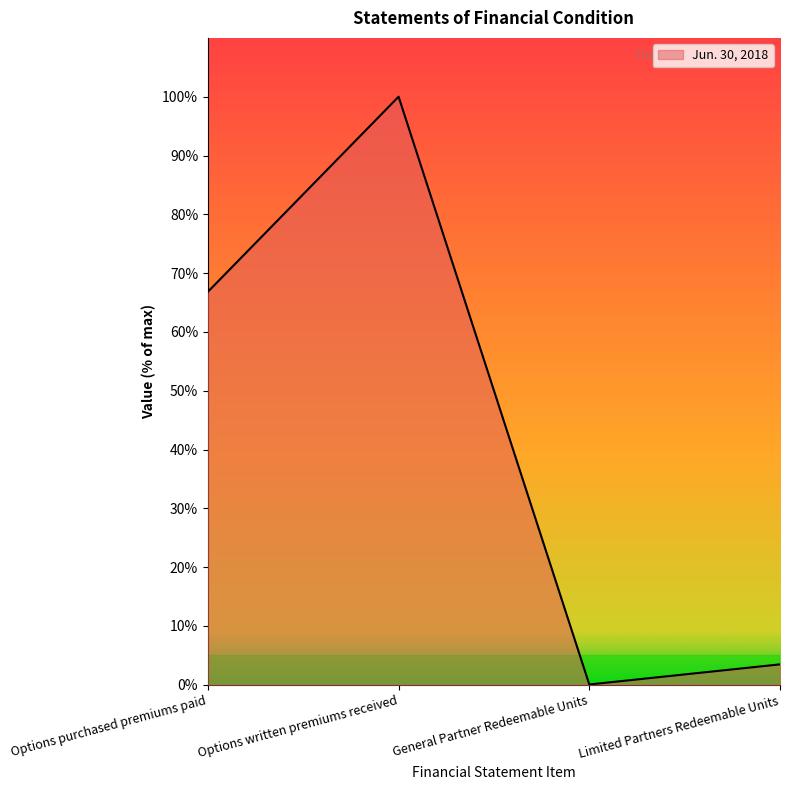

Where is the first local maximum?

Options written premiums received